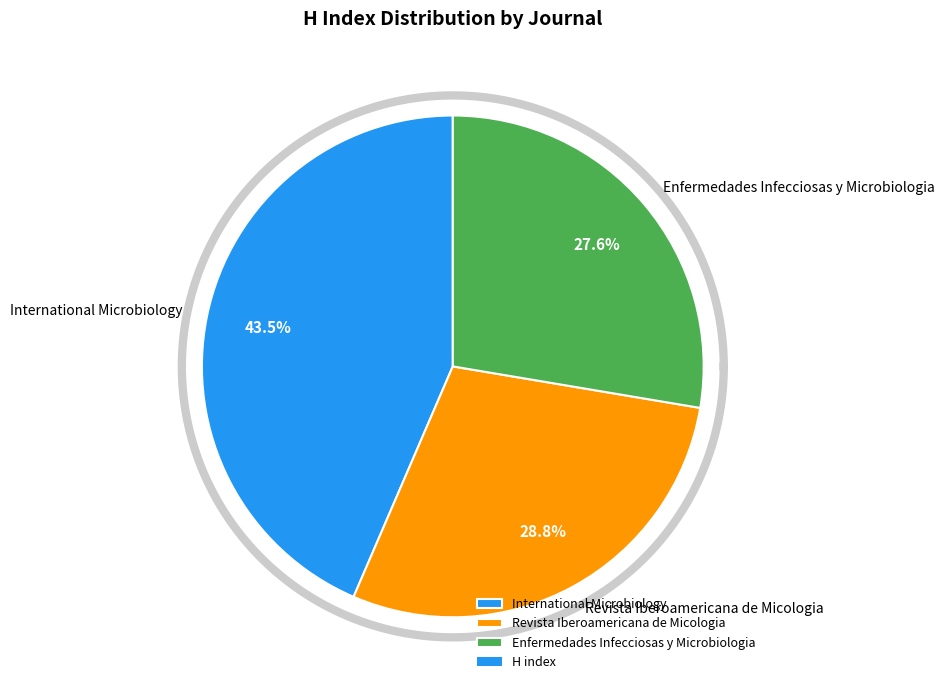

Is there a majority slice in this chart?

No